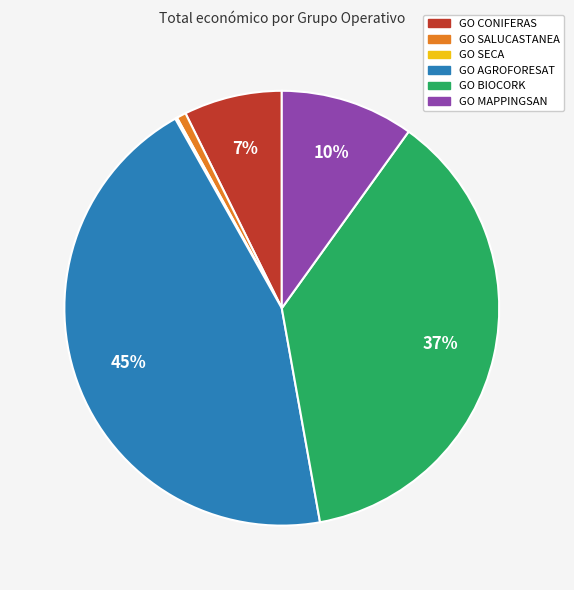

Is it true that GO SALUCASTANEA is 1% of the pie?

True